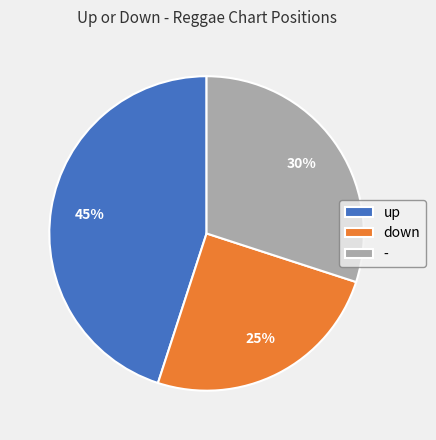

How many slices are in this pie chart?

3